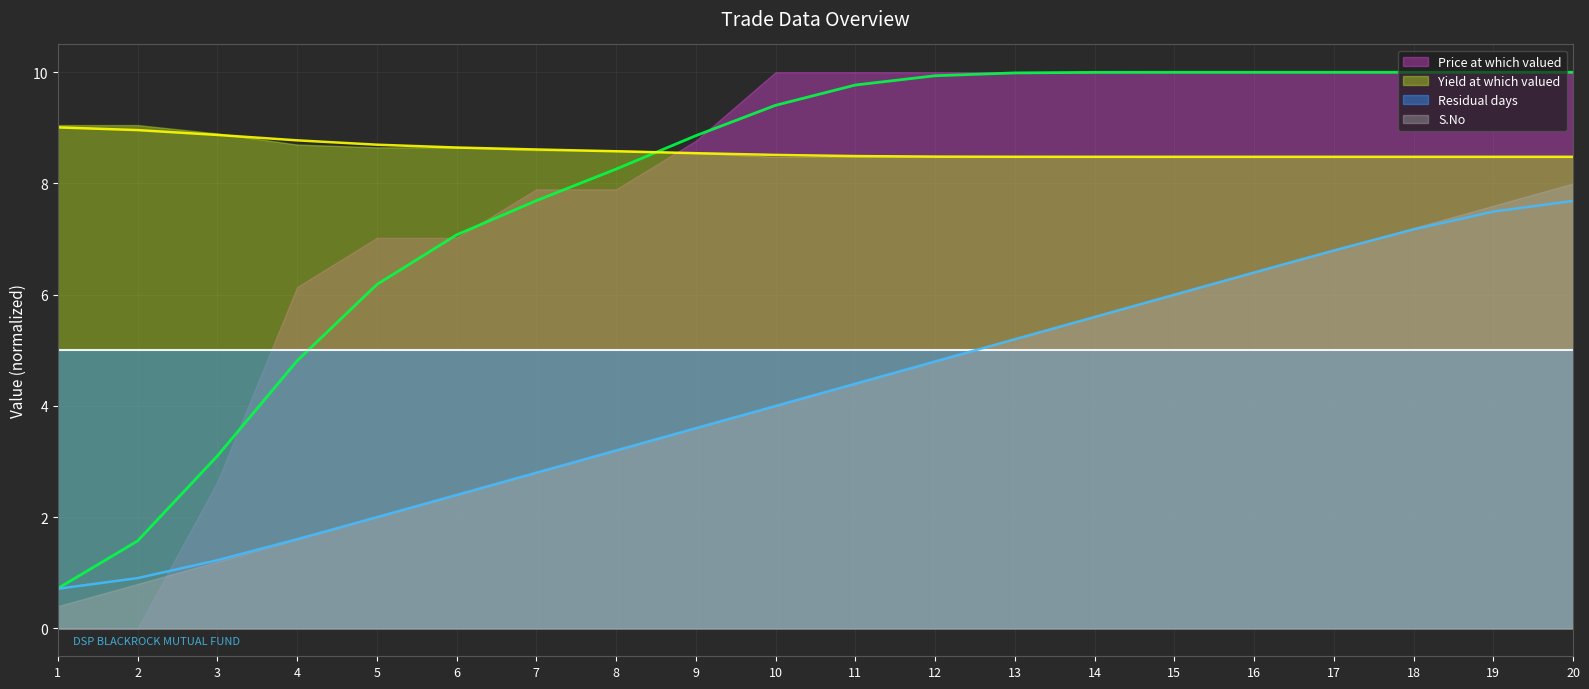

Reading left to right, extract all data points from this chart.

Price at which valued: 0.7	1.6	3.1	4.8	6.2	7.1	7.7	8.3	8.9	9.4	9.8	9.9	10.0	10.0	10.0	10.0	10.0	10.0	10.0	10.0
Yield at which valued: 9.0	9.0	8.9	8.8	8.7	8.6	8.6	8.6	8.5	8.5	8.5	8.5	8.5	8.5	8.5	8.5	8.5	8.5	8.5	8.5
S.No: 0.7	0.9	1.2	1.6	2.0	2.4	2.8	3.2	3.6	4.0	4.4	4.8	5.2	5.6	6.0	6.4	6.8	7.2	7.5	7.7